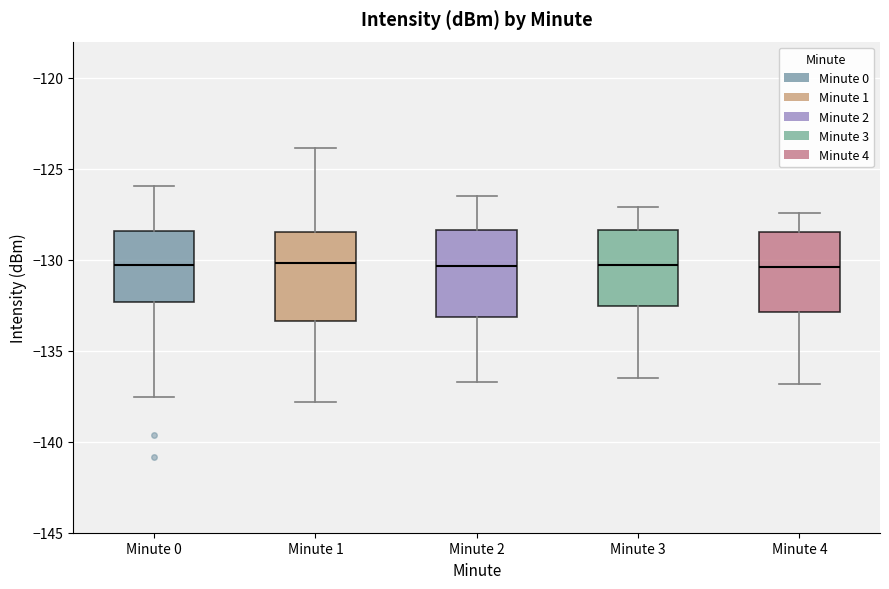

Reading left to right, read every box against the y-axis: the position of its median line, the range the box covers, and the ends of its whiskers. The values are not printed on the chart, so give them approximately, as read against the axis.

Minute 0: median -130.5, box -132.5 to -128.5, whiskers -137.5 to -126.0
Minute 1: median -130.0, box -133.5 to -128.5, whiskers -138.0 to -124.0
Minute 2: median -130.5, box -133.0 to -128.5, whiskers -136.5 to -126.5
Minute 3: median -130.5, box -132.5 to -128.5, whiskers -136.5 to -127.0
Minute 4: median -130.5, box -133.0 to -128.5, whiskers -137.0 to -127.5